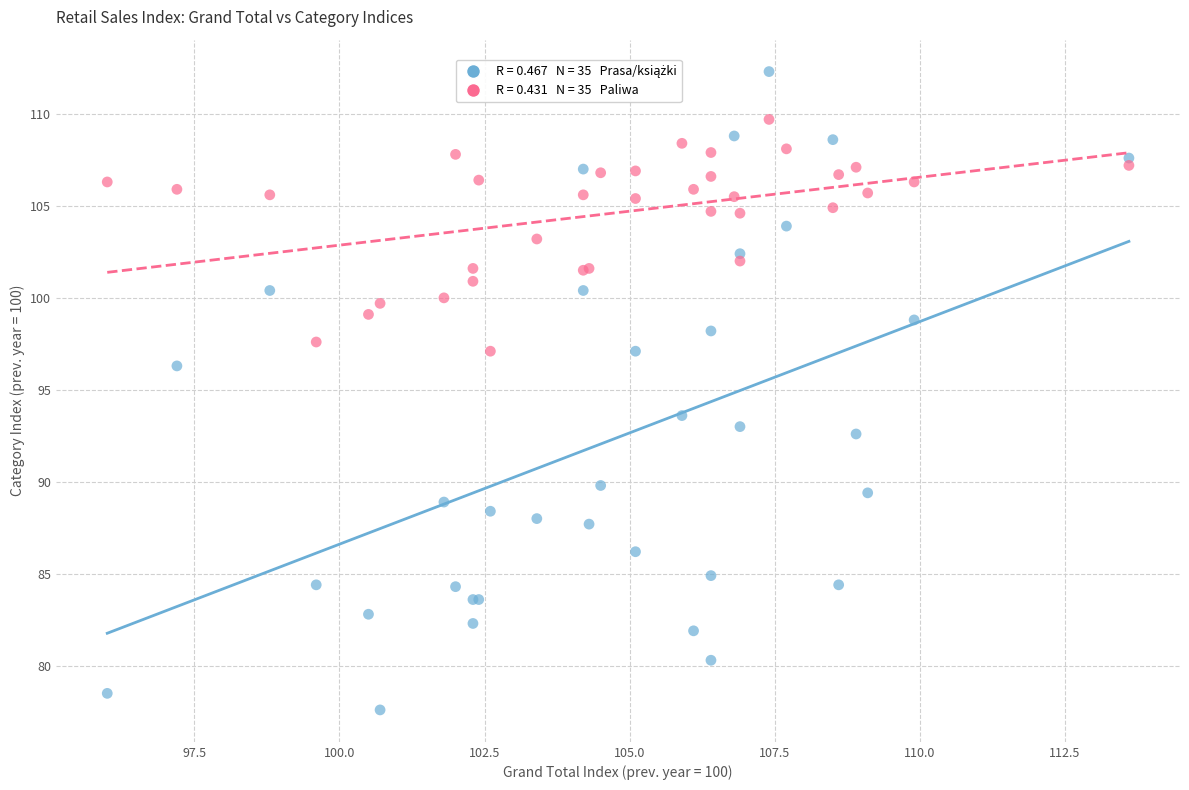

Across all series, what Y value is closest to 94?

93.6